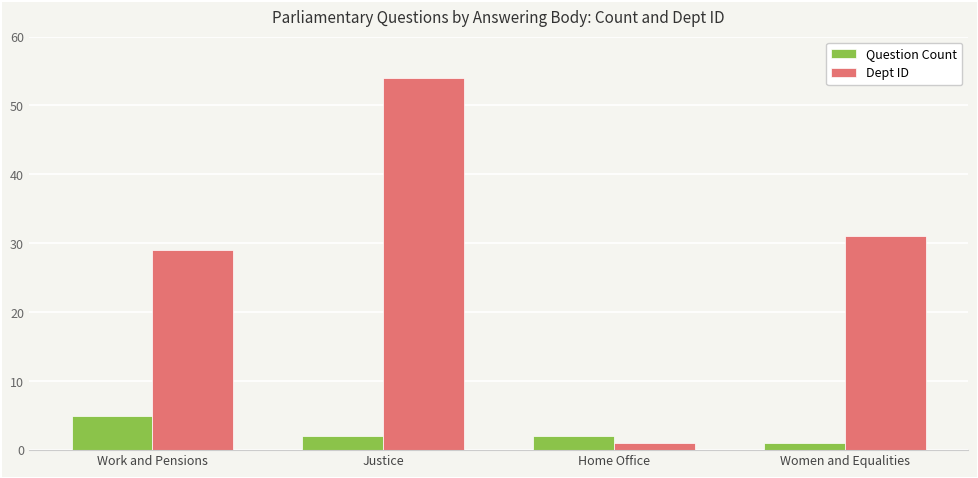

What is the value of the Question Count bar at the 1st from the left?

5